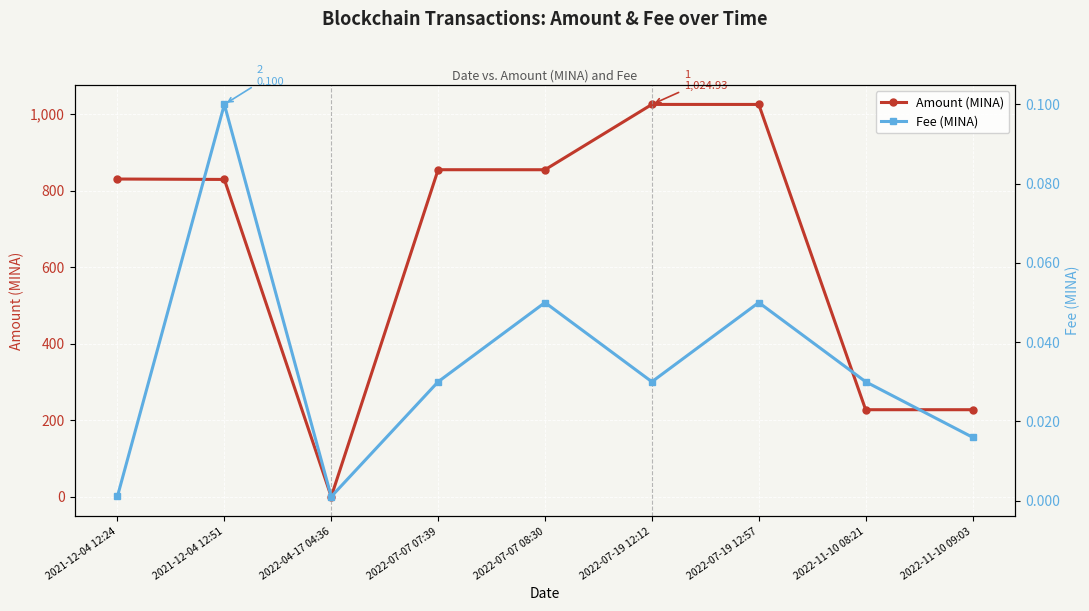

What is the difference between the maximum and minimum values in the Fee (MINA) series?

0.1